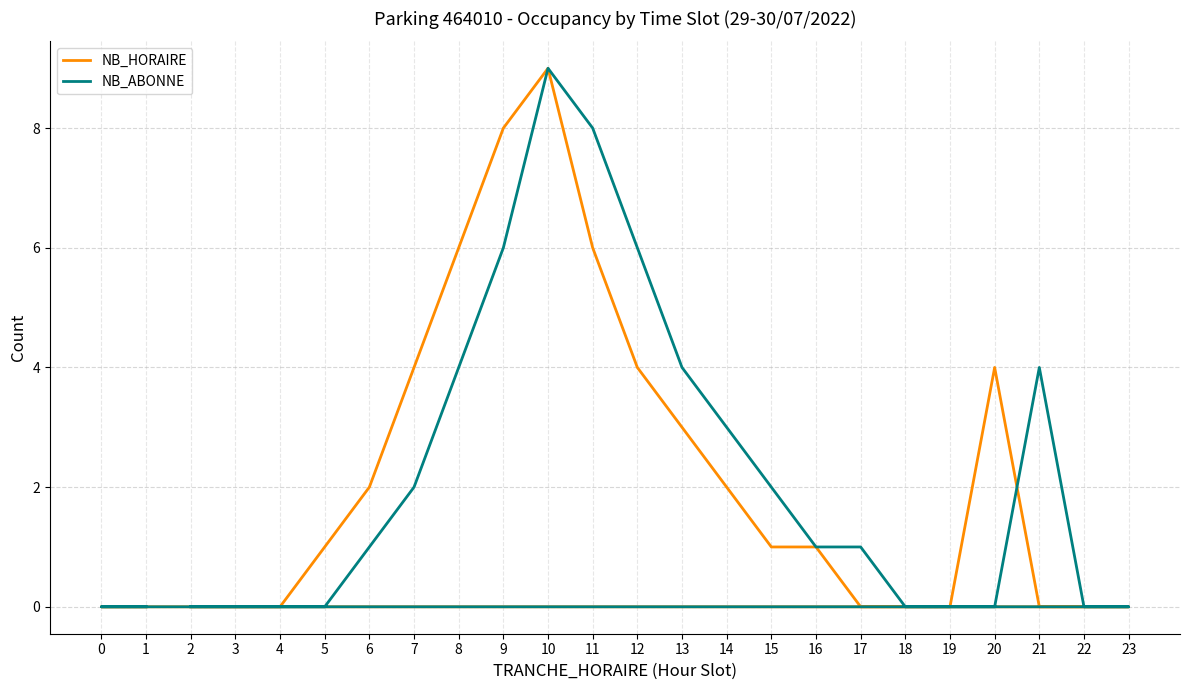

True or false: NB_HORAIRE has a value of 0 at 0.

True